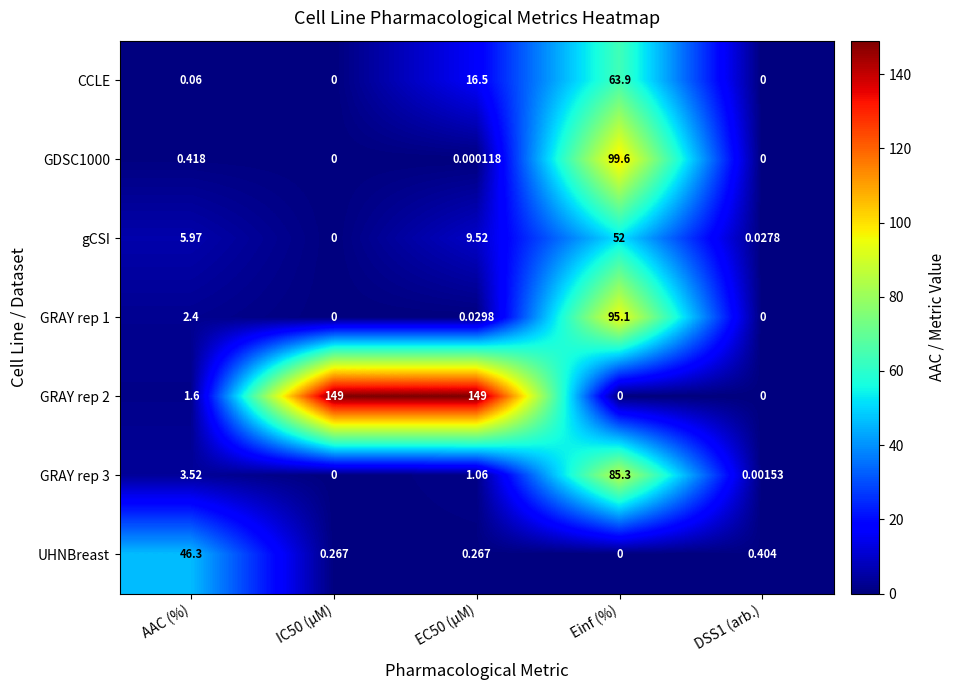

At which category is the sum across all series the highest?

Einf (%)